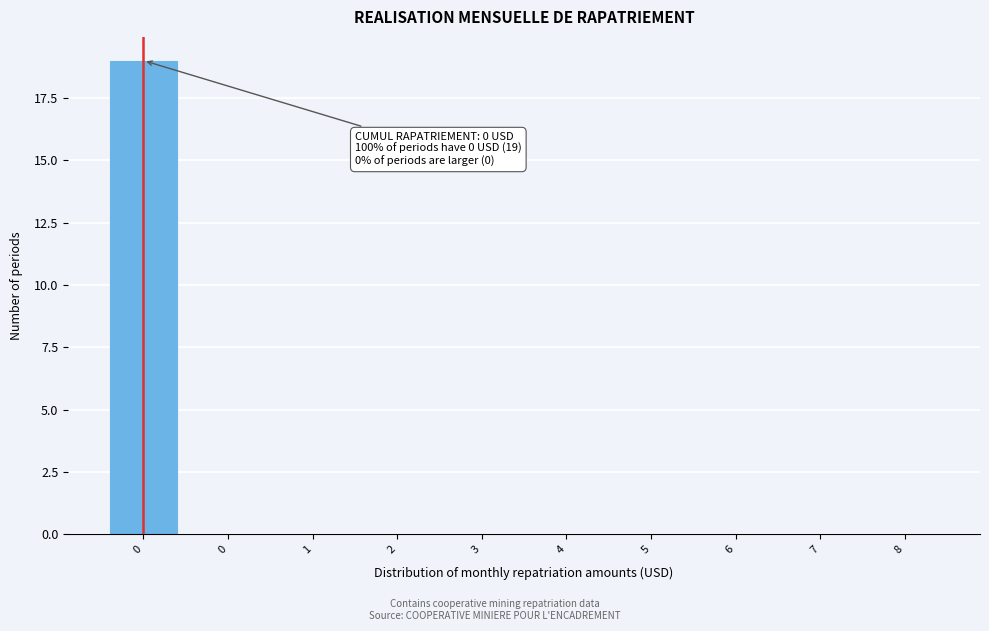

How many data points does each series have?

10